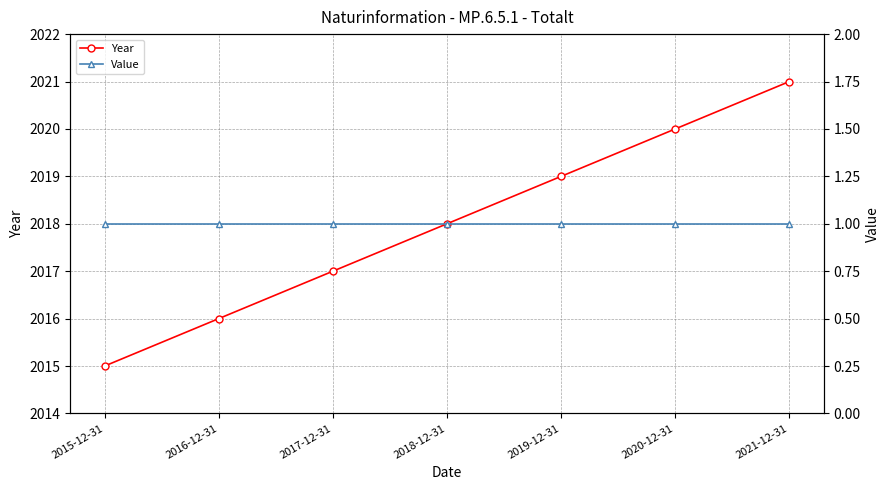

Rank the series at 2020-12-31 from lowest to highest value.

Value, Year